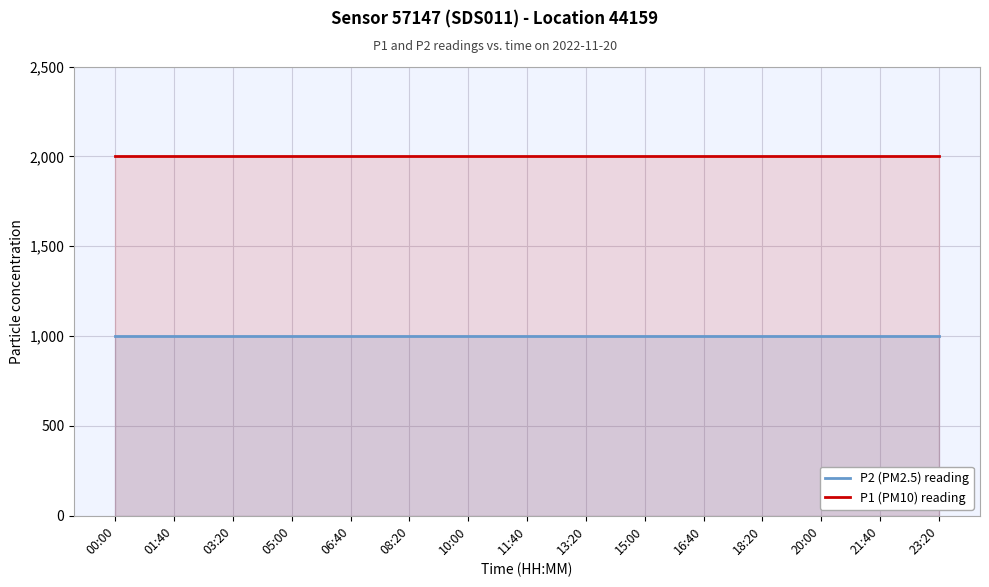

At how many categories does at least one series exceed 1141?

15